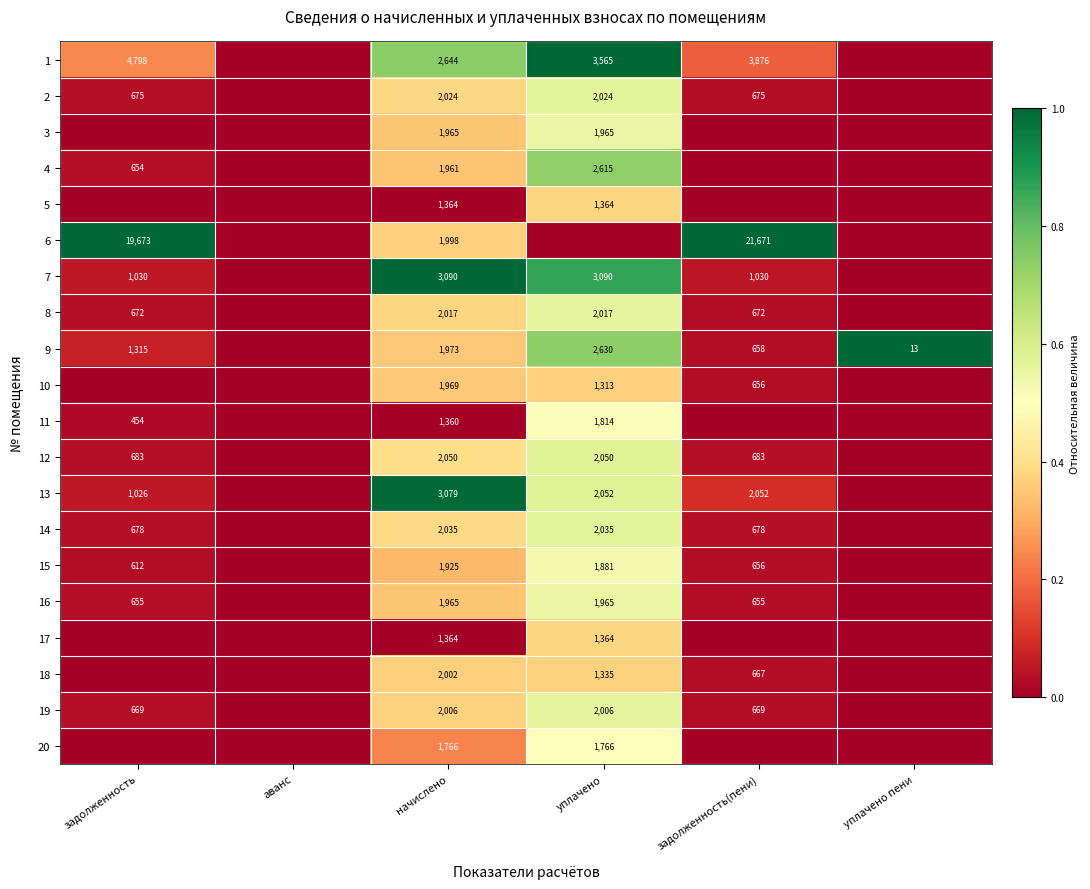

What is the difference between the highest and lowest values at начислено?

1730